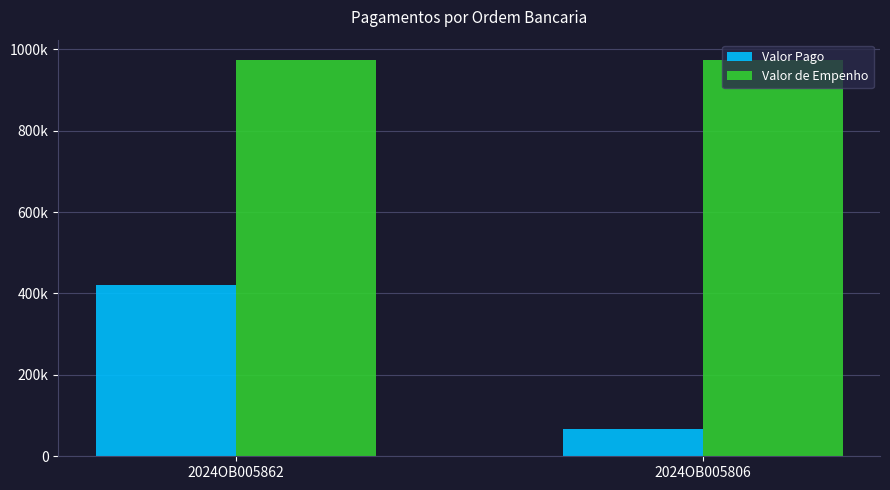

Rank the series by their average value, from lowest to highest.

Valor Pago, Valor de Empenho